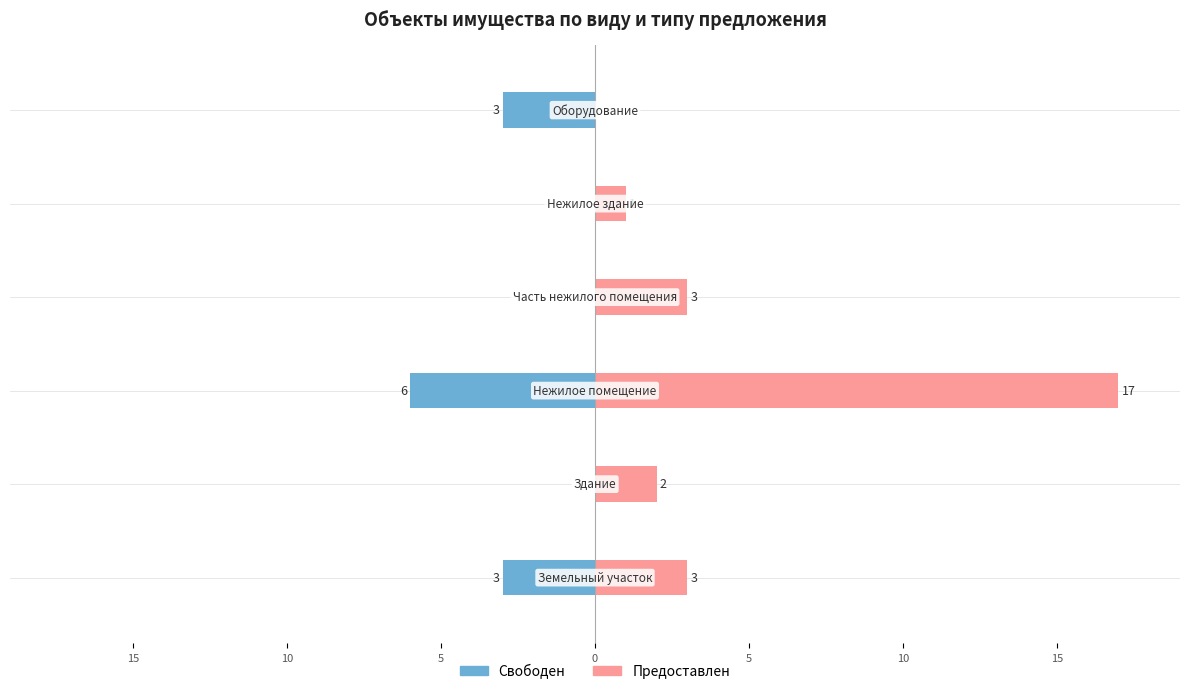

Which has a higher value, 5 or 5?

5